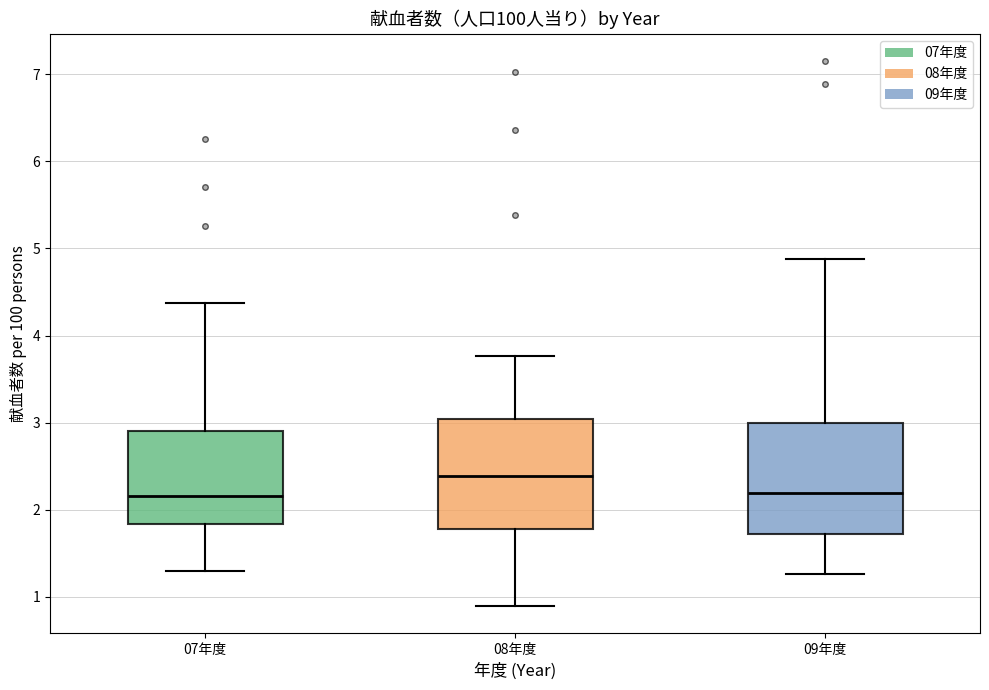

Reading left to right, transcribe this box plot: for each box, give where its median line is, the range the box spans, and where its two whiskers end, as read against the y-axis. The values are not printed on the chart, so give them approximately, as read against the axis.

07年度: median 2.2, box 1.8 to 2.9, whiskers 1.3 to 4.4
08年度: median 2.4, box 1.8 to 3.0, whiskers 0.9 to 3.8
09年度: median 2.2, box 1.7 to 3.0, whiskers 1.3 to 4.9